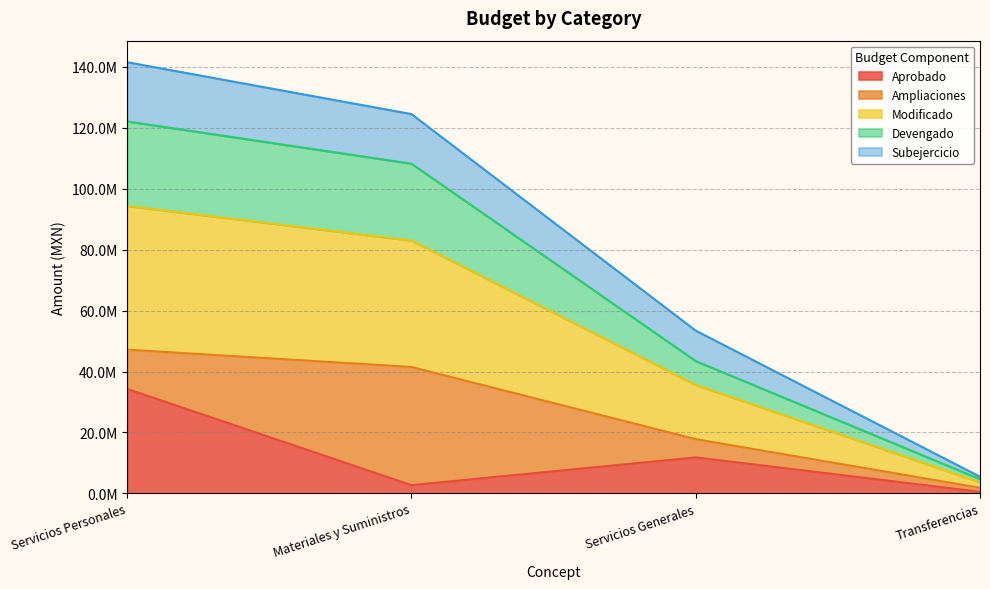

What is the difference between the highest and lowest values at Transferencias?

4149952.0